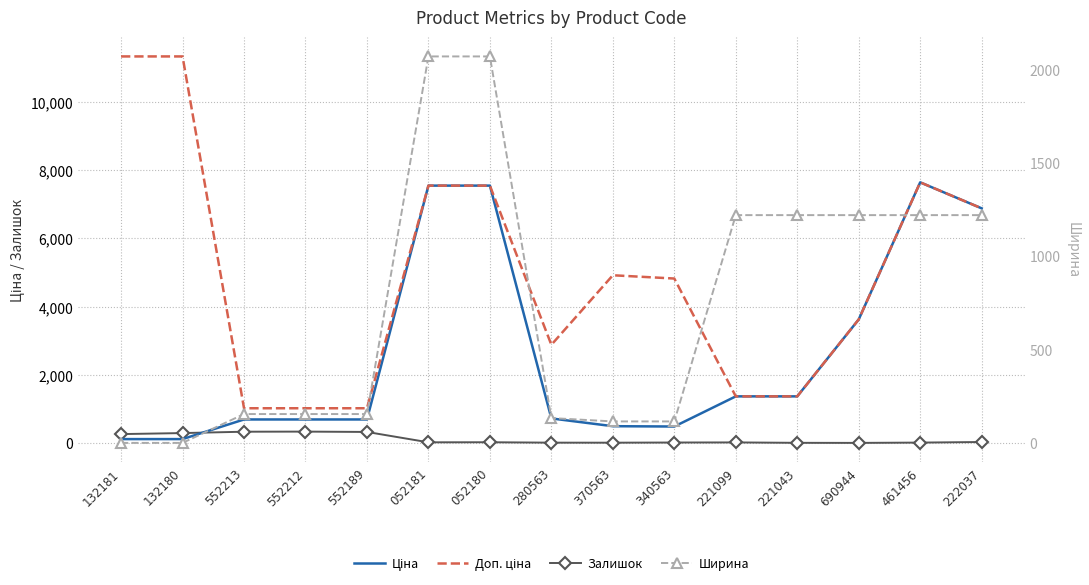

Rank the categories by Залишок value from highest to lowest.

552212, 552213, 552189, 132180, 132181, 222037, 052180, 052181, 221099, 340563, 461456, 280563, 370563, 221043, 690944